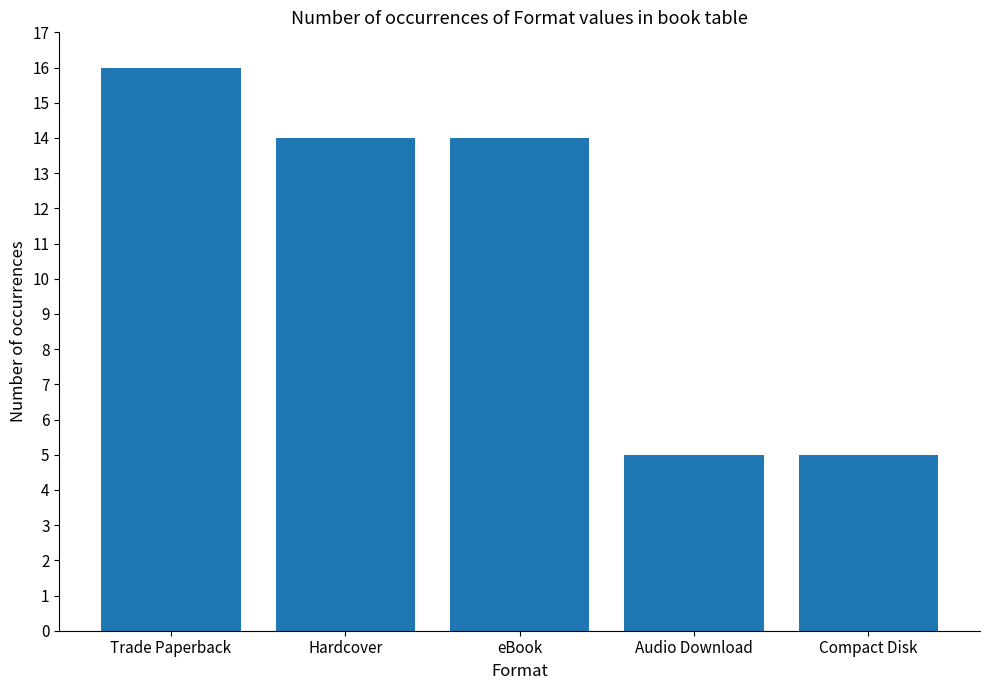

Reading left to right, what are all the values shown in this chart?

16	14	14	5	5